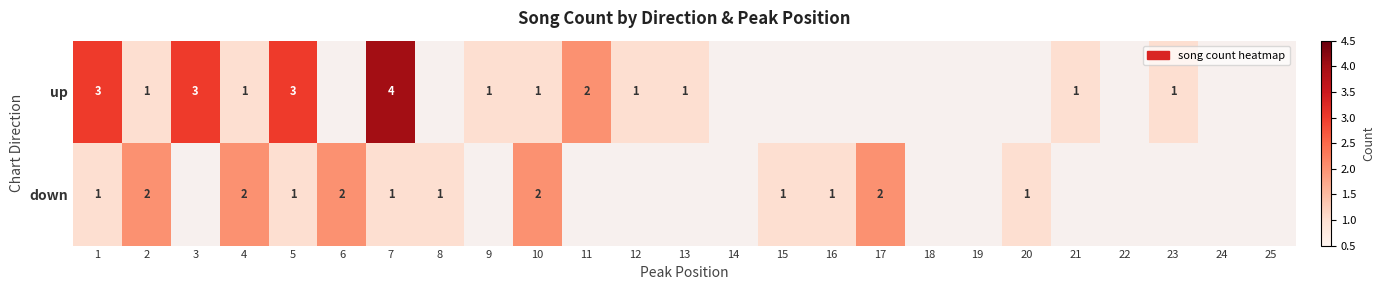

The value of up at 3 is 3. True or false?

True